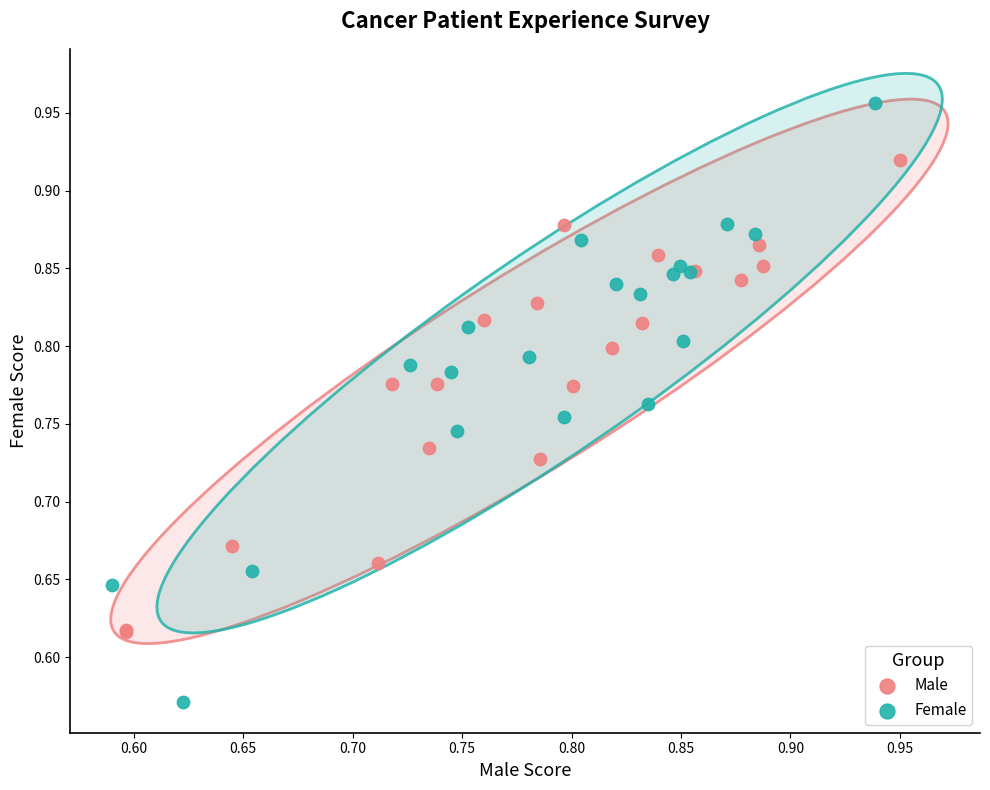

Which series has the widest spread of Y values?

Female